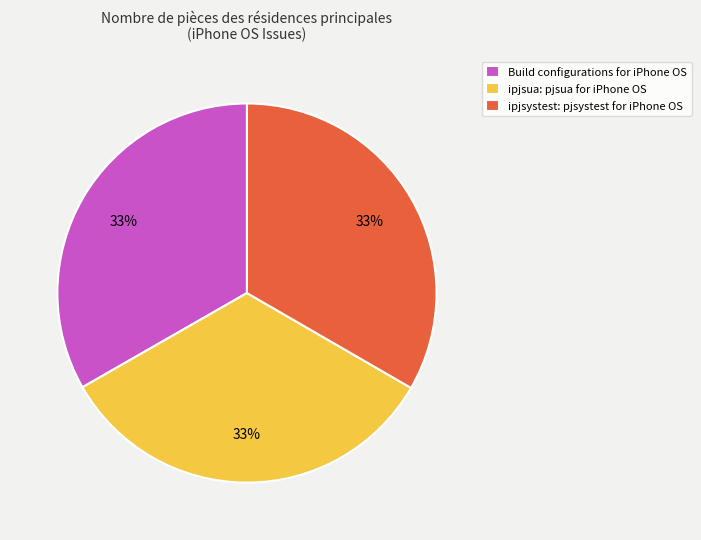

To the nearest percent, what percentage of the pie is Build configurations for iPhone OS?

33%